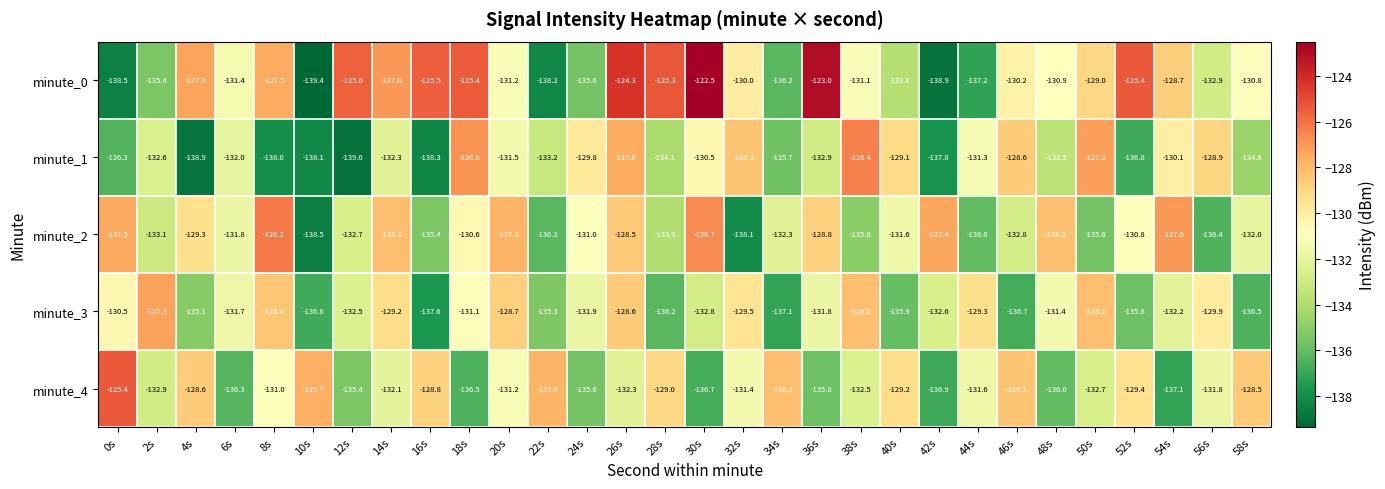

The value of minute_3 at 40s is -135.9. True or false?

True